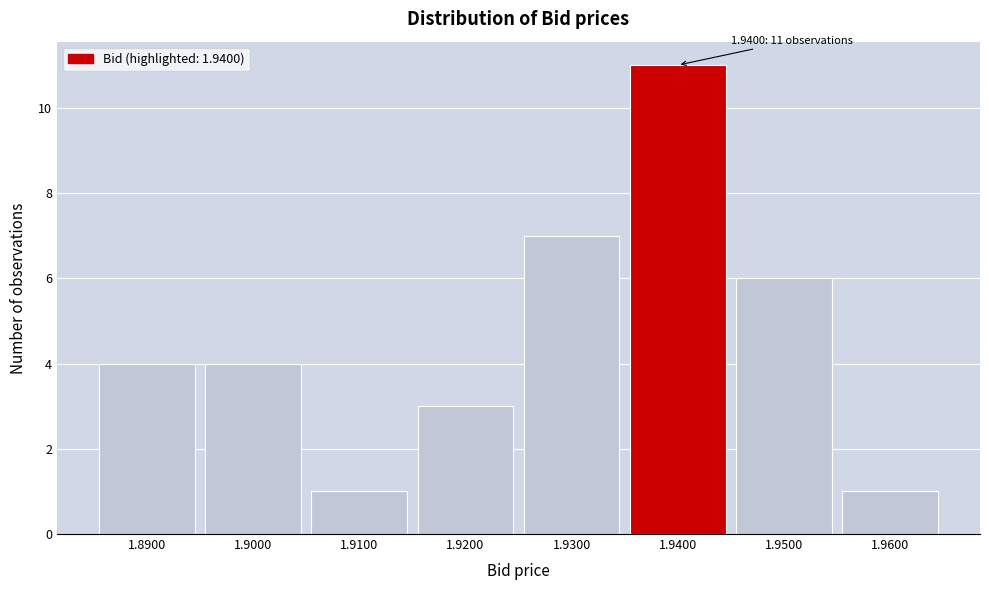

Which range on the x-axis has the tallest bar?

1.935 to 1.945